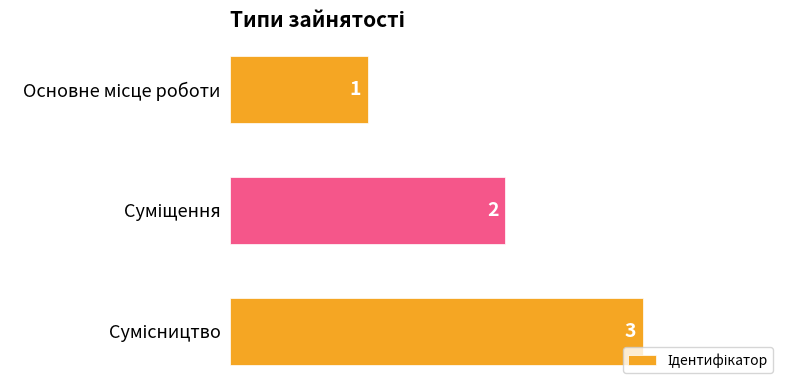

Count the values in the range 1 to 3.

3